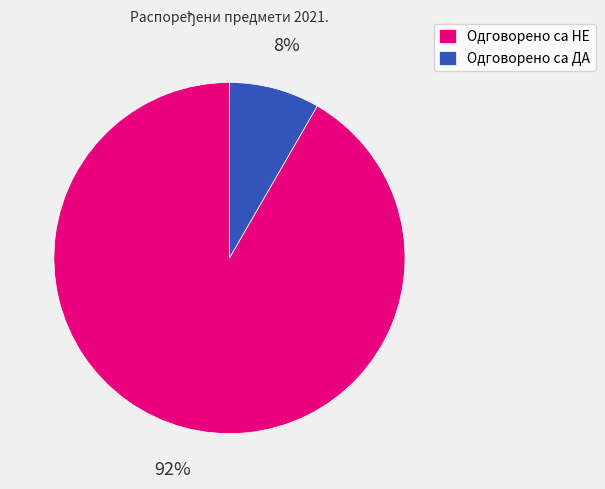

Which category has the smallest portion of the pie?

Одговорено са ДА